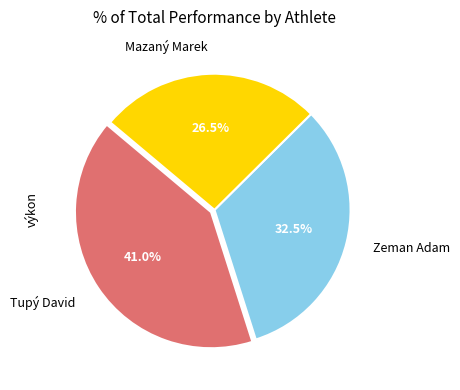

Is there any slice that represents more than half of the pie?

No